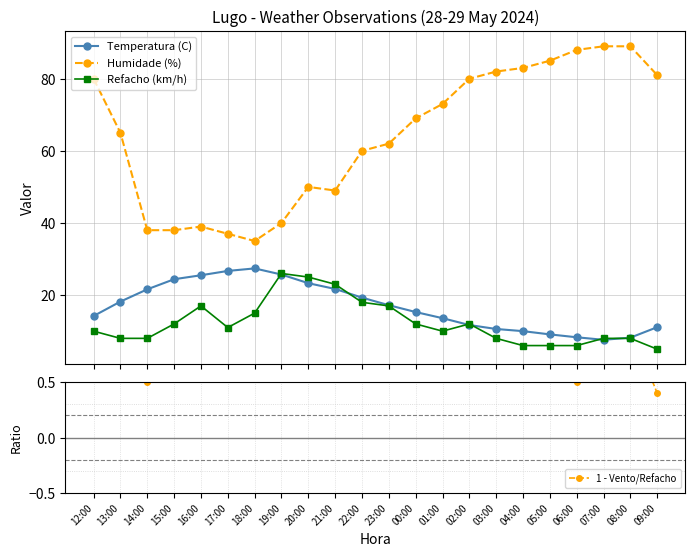

In 1 - Vento/Refacho, how many points are higher than both neighbors (excluding endpoints)?

6